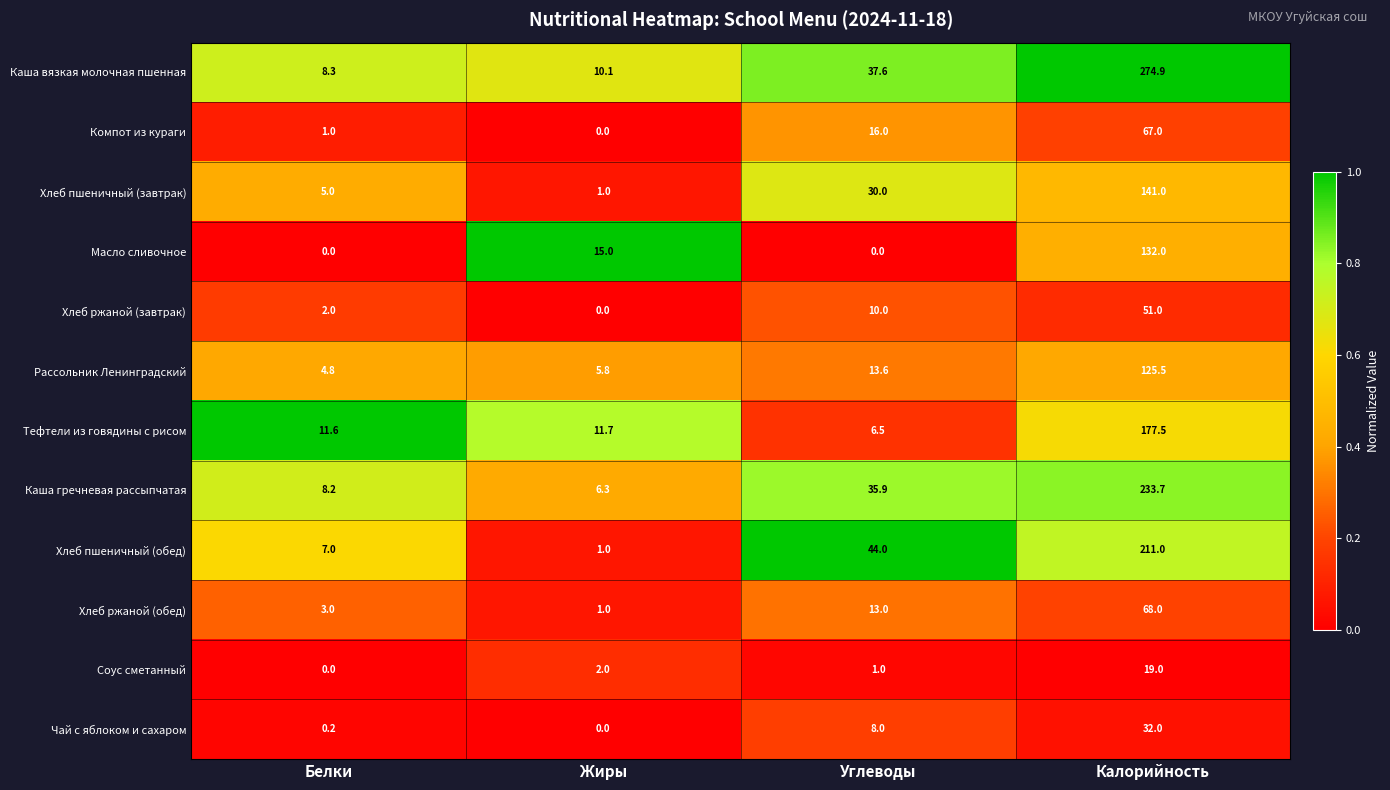

Which category has the highest value across all series?

Калорийность